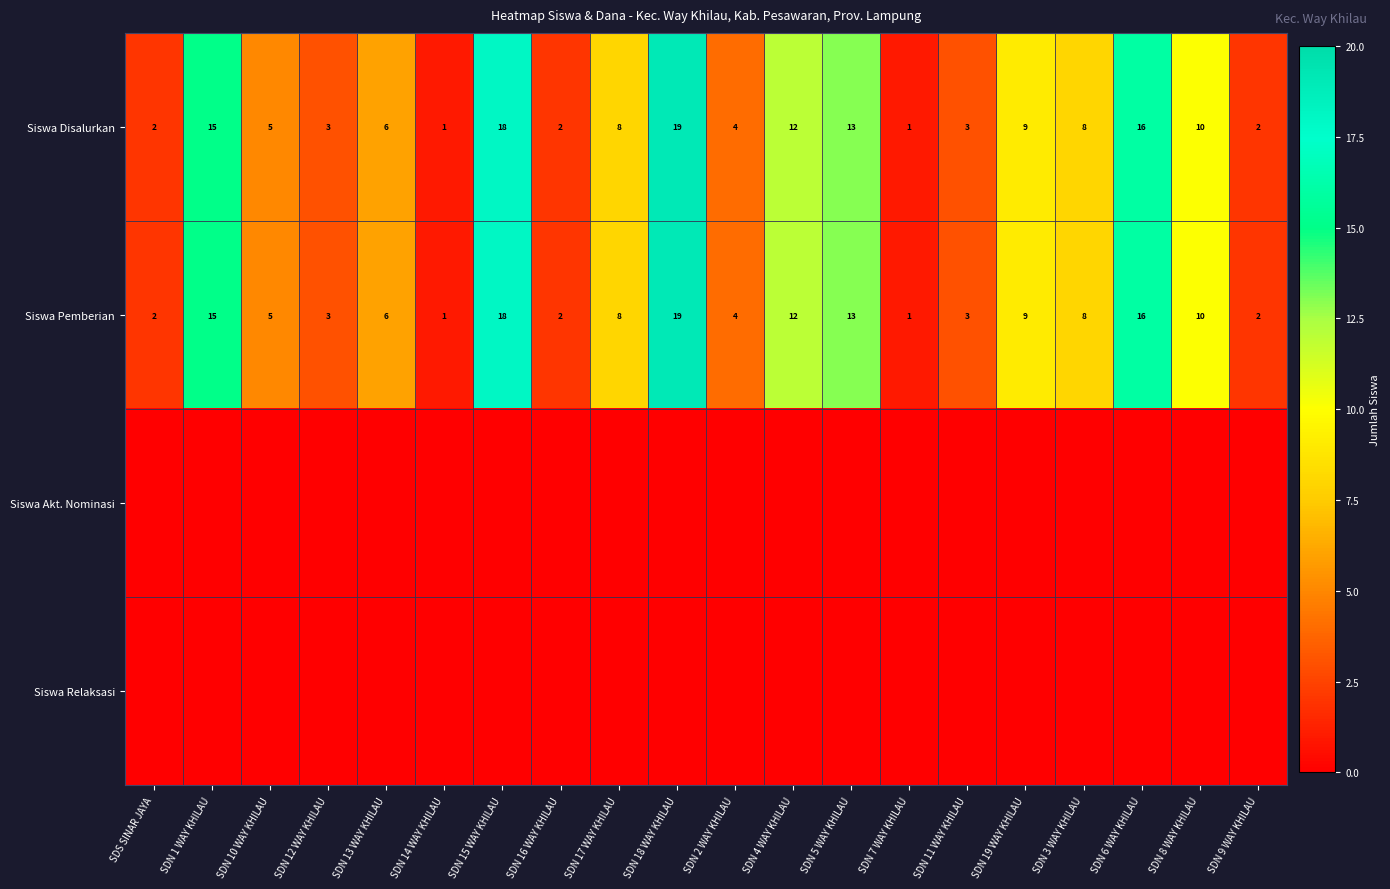

How many distinct data groups are displayed?

4